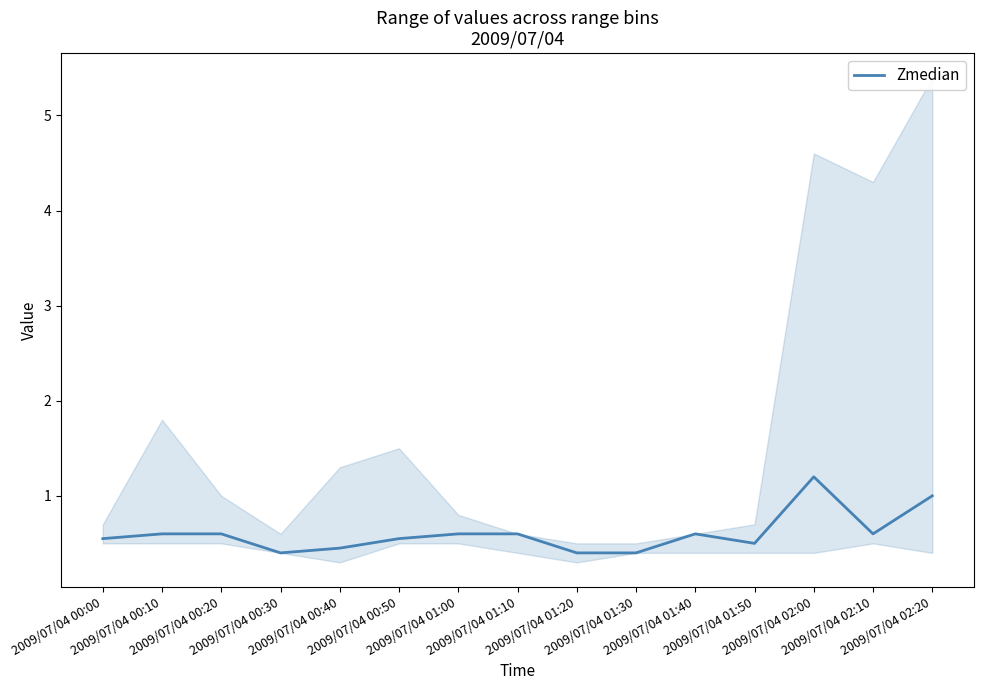

How many interior local peaks (higher than both neighbors) does the data have?

2